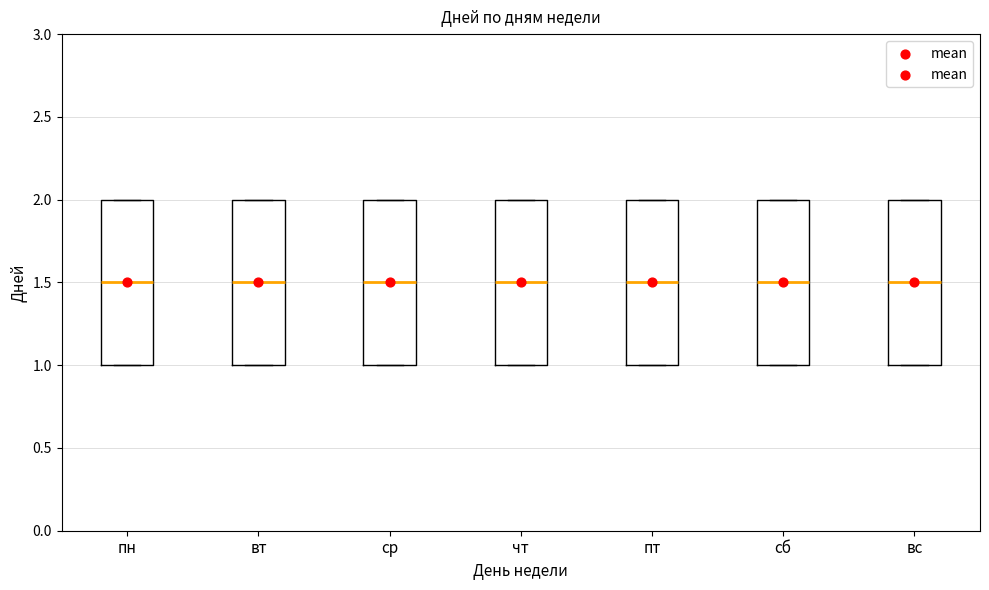

Where is the lower edge of the box for пн on the y-axis? The values are not printed on the chart, so give them approximately, as read against the axis.

1.0